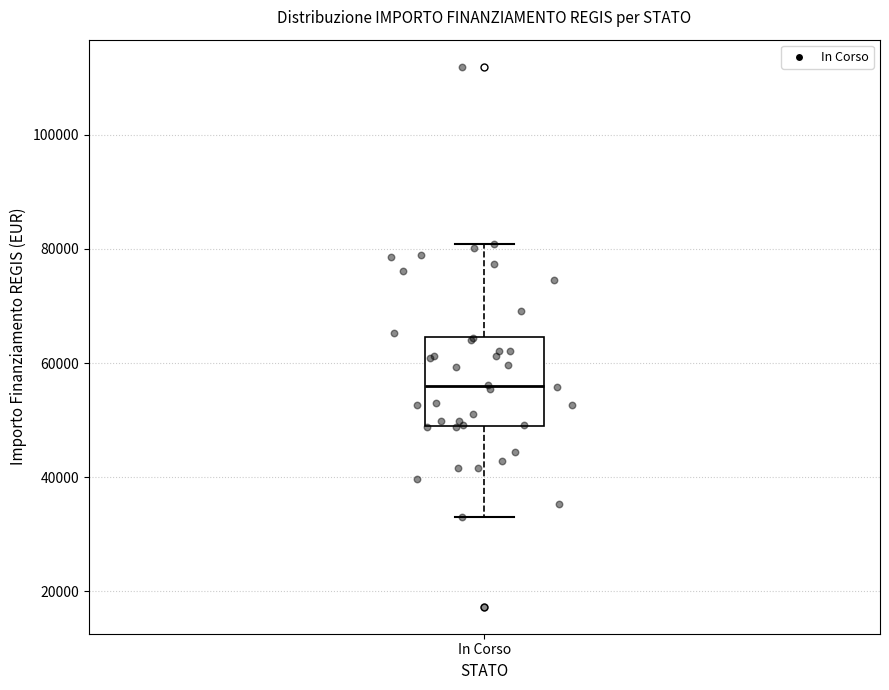

Read this box plot against the y-axis: the position of the median line, the range covered by the box, and the ends of both whiskers. The values are not printed on the chart, so give them approximately, as read against the axis.

median 56000, box 50000 to 64000, whiskers 32000 to 80000